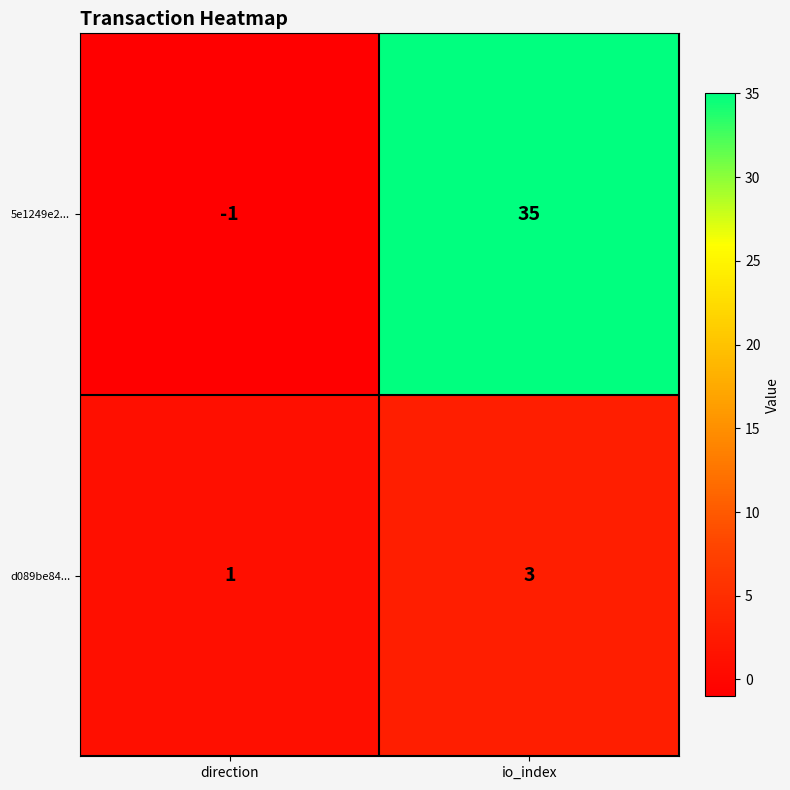

True or false: d089be84... has a value of 0 at direction.

False